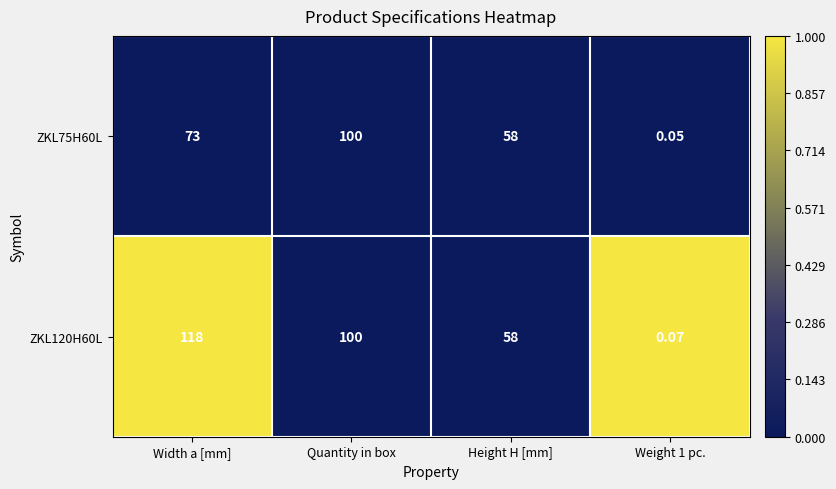

At which category does the chart reach its peak across all series?

Width a [mm]